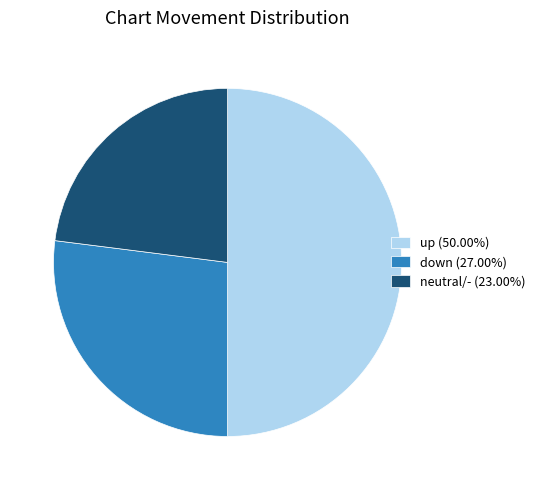

Is neutral/- (23.00%) the majority of the pie?

No